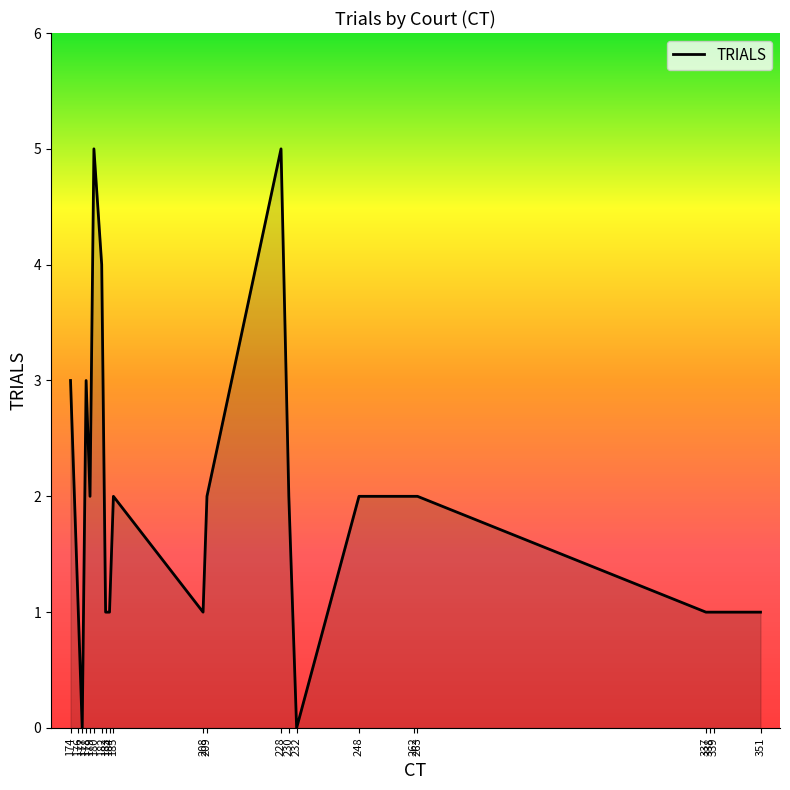

What is the difference between the values at 185 and 180?

3